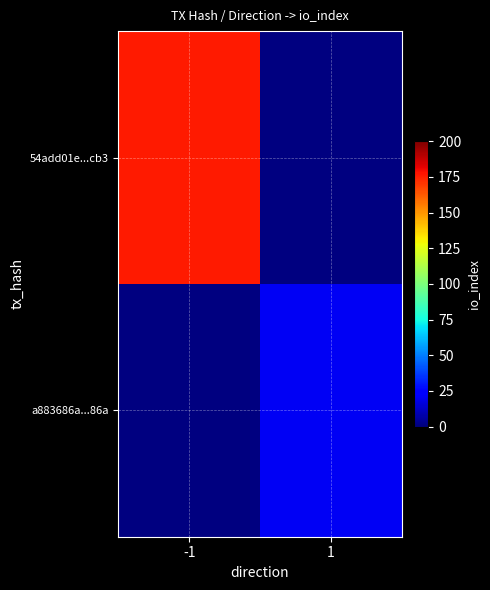

Which label corresponds to the smallest value in the chart?

1